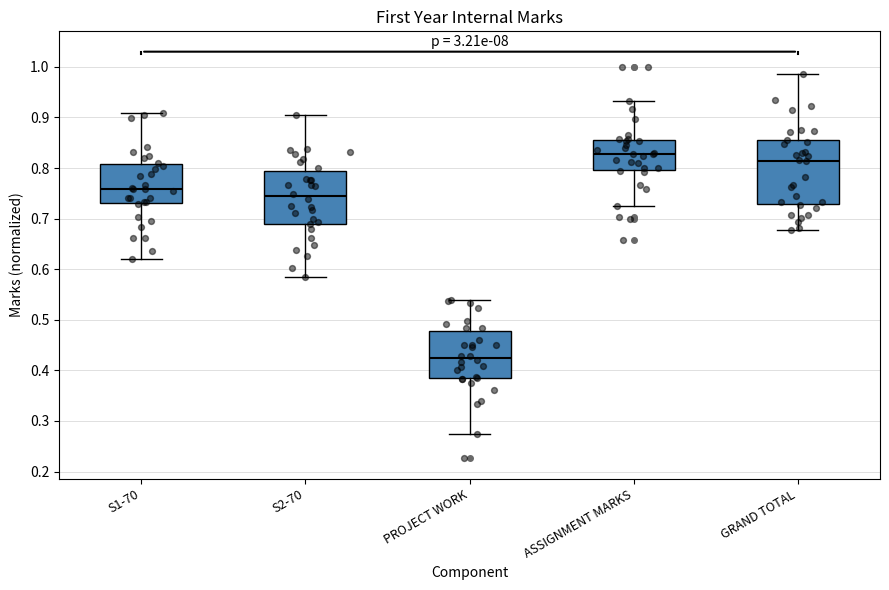

Where does the upper whisker of the box for S1-70 end on the y-axis? The values are not printed on the chart, so give them approximately, as read against the axis.

0.91